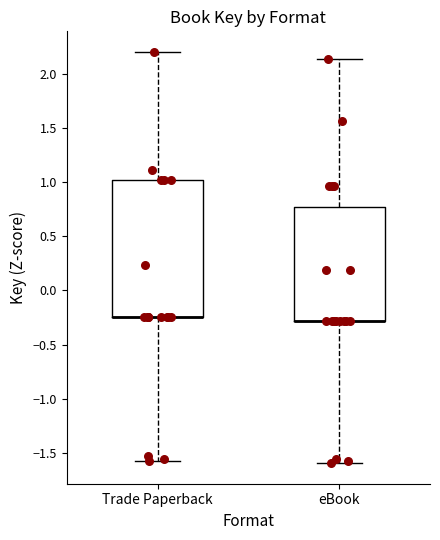

Reading left to right, read every box against the y-axis: the position of its median line, the range the box covers, and the ends of its whiskers. The values are not printed on the chart, so give them approximately, as read against the axis.

Trade Paperback: median -0.25 (drawn on the box's lower edge), box -0.25 to 1.00, whiskers -1.55 to 2.20
eBook: median -0.30 (drawn on the box's lower edge), box -0.30 to 0.75, whiskers -1.60 to 2.15